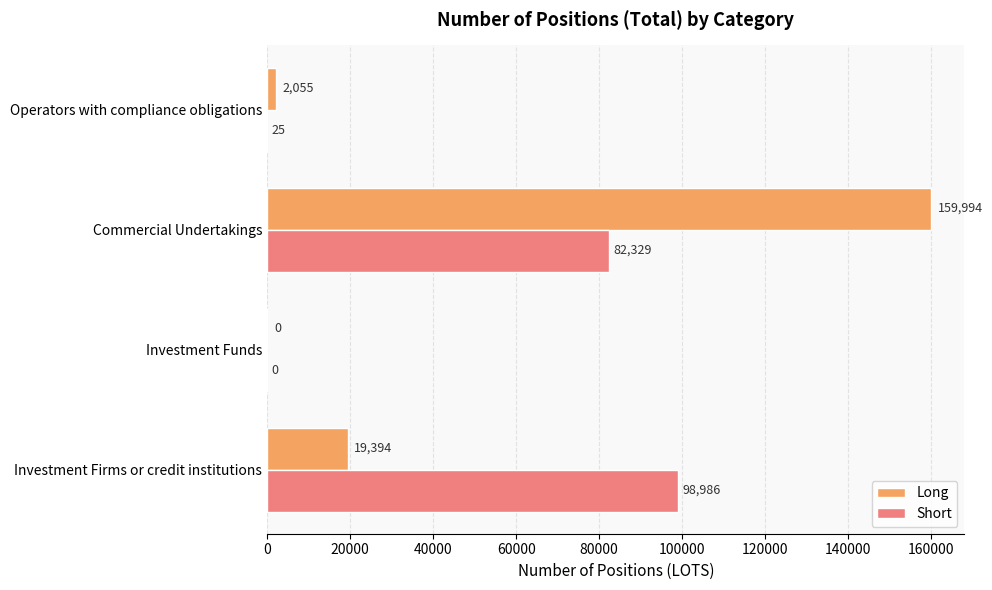

Which series changed the most between Investment Firms or credit institutions and Commercial Undertakings?

Long